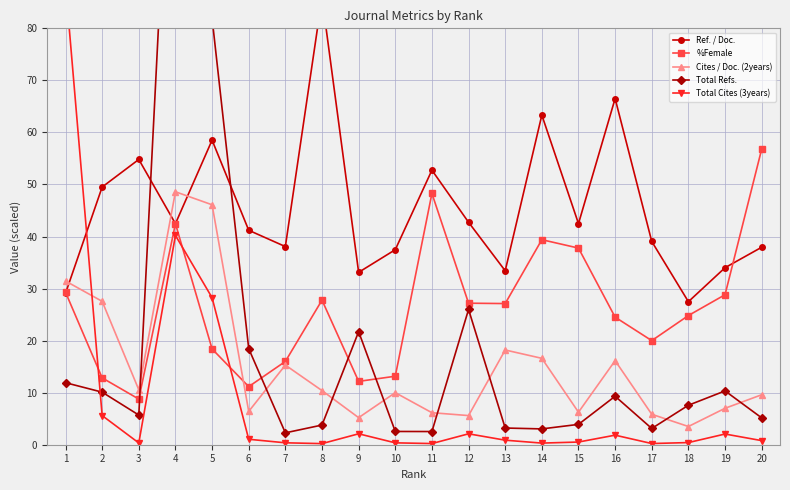

In Cites / Doc. (2years), how many points are higher than both neighbors (excluding endpoints)?

5